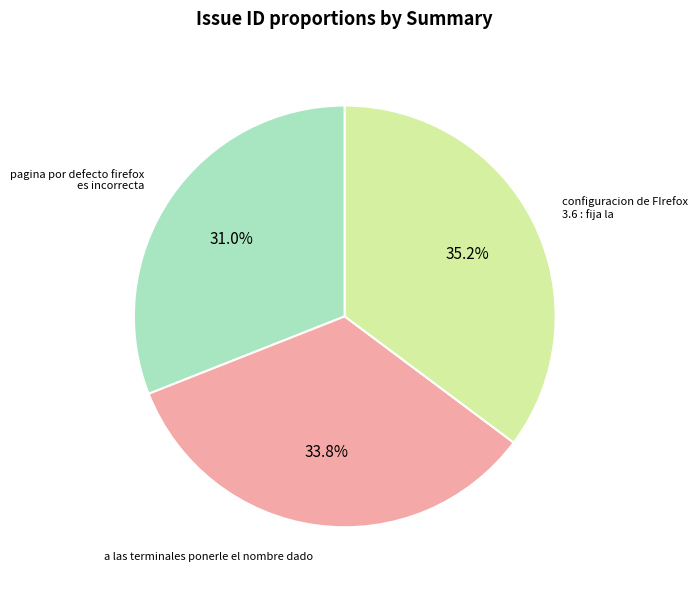

To the nearest percent, what portion does a las terminales ponerle el nombre dado represent?

34%